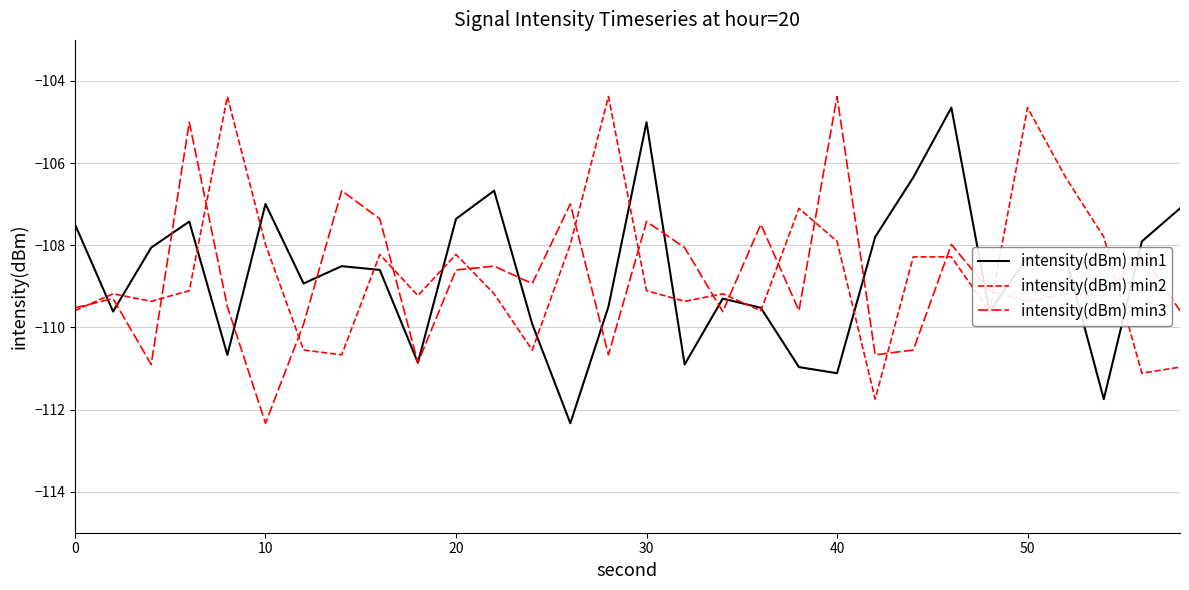

What is the difference between the maximum and minimum values in the intensity(dBm) min3 series?

8.0